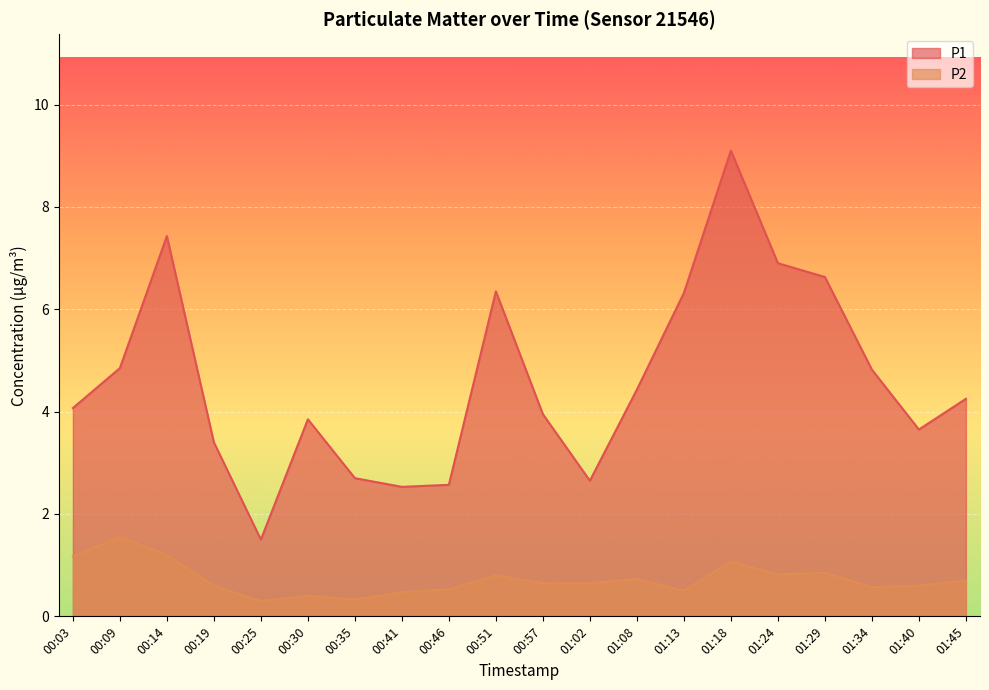

Where is P1 nearest to the value 5?

00:09